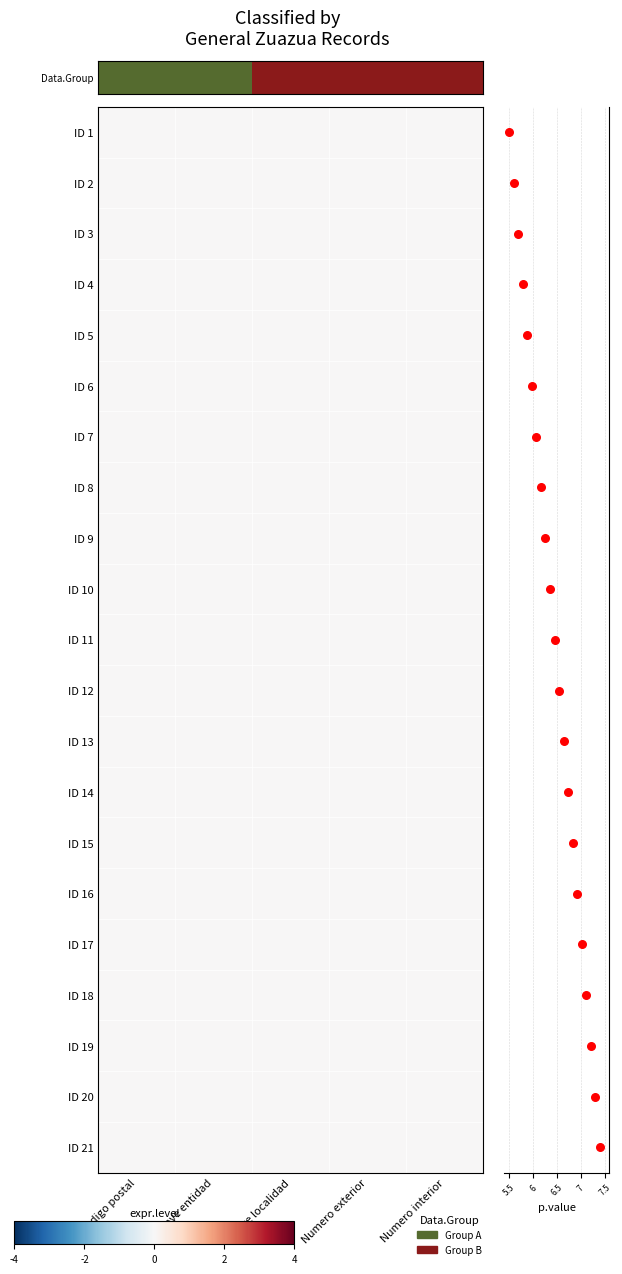

The ID 12 series shows 0 at Codigo postal. True or false?

True